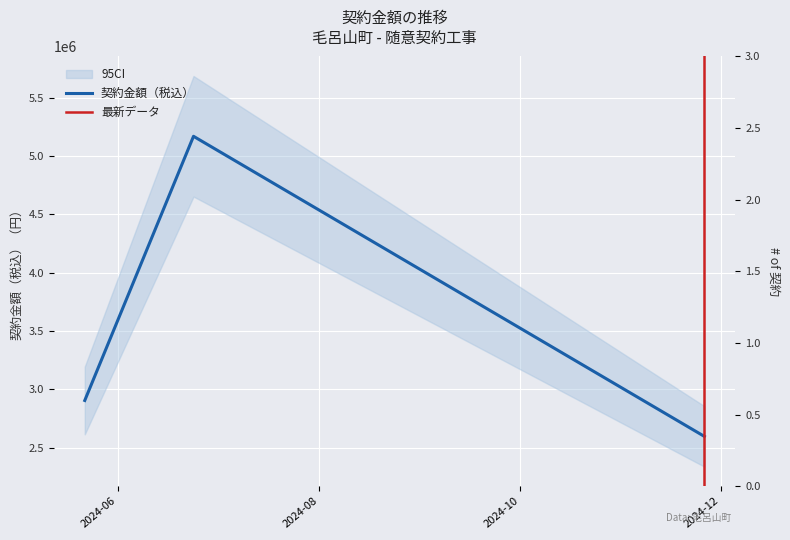

Which label corresponds to the smallest value in the chart?

2024-11-26